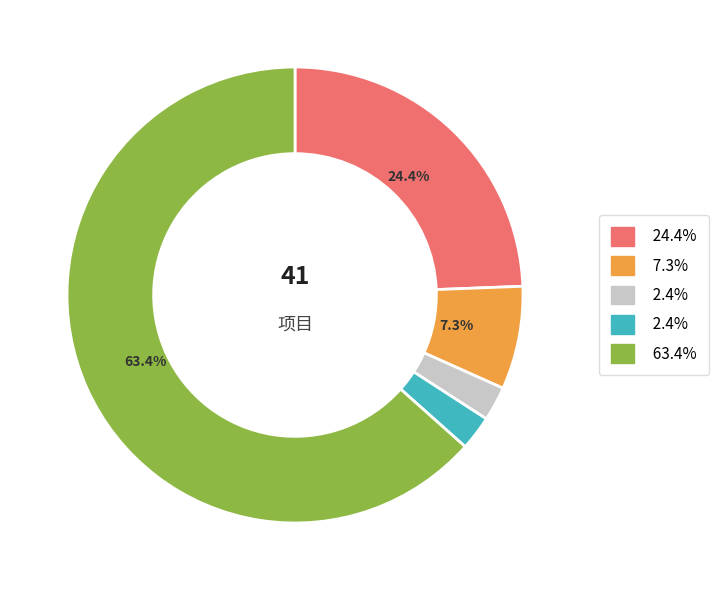

Does any single category account for the majority?

Yes